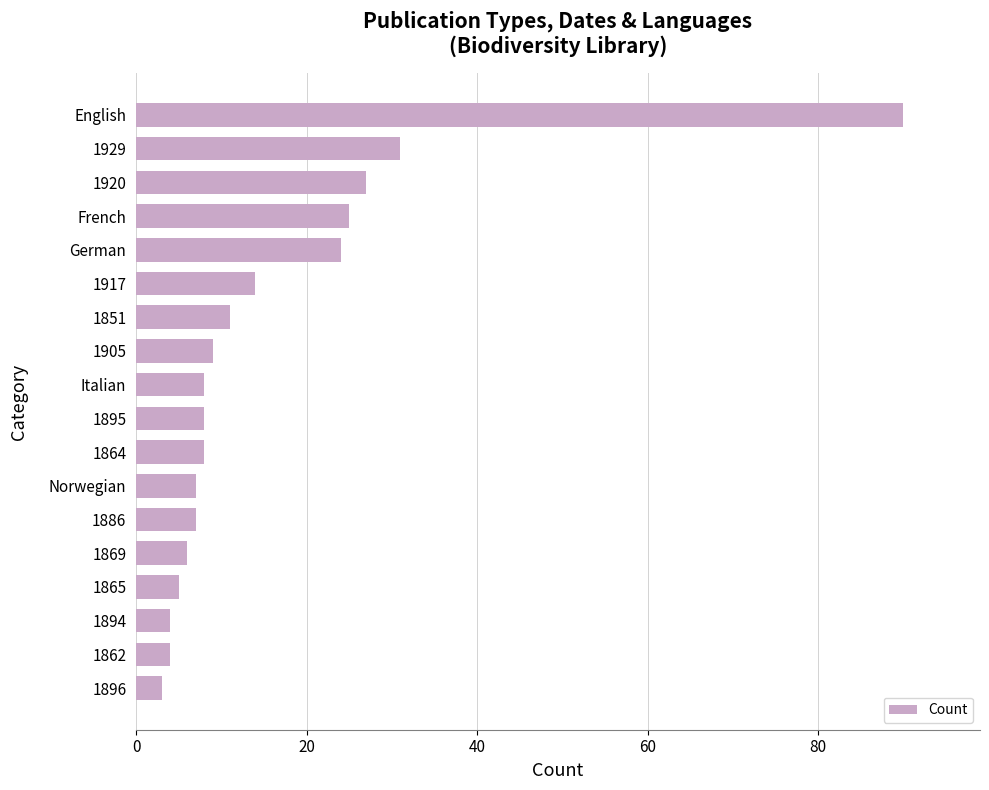

What is the sum of all values?

291